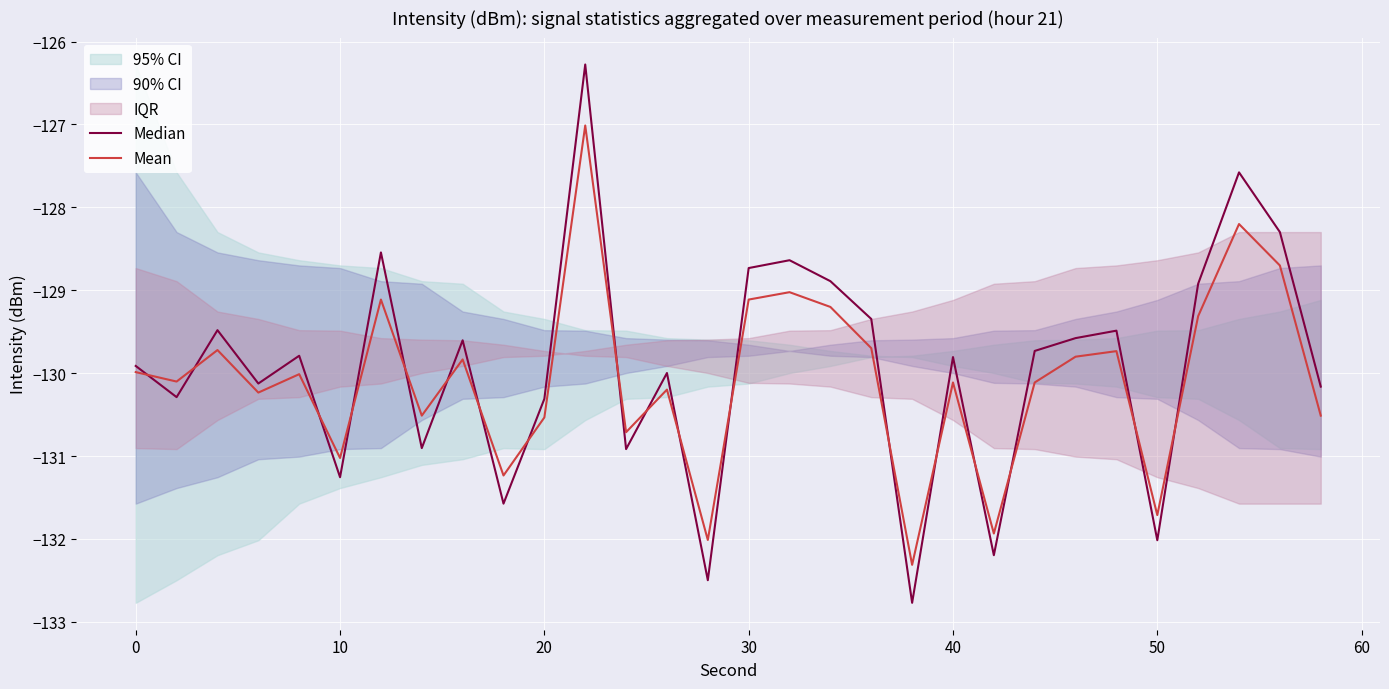

True or false: Median has more than 2 interior local peaks.

True